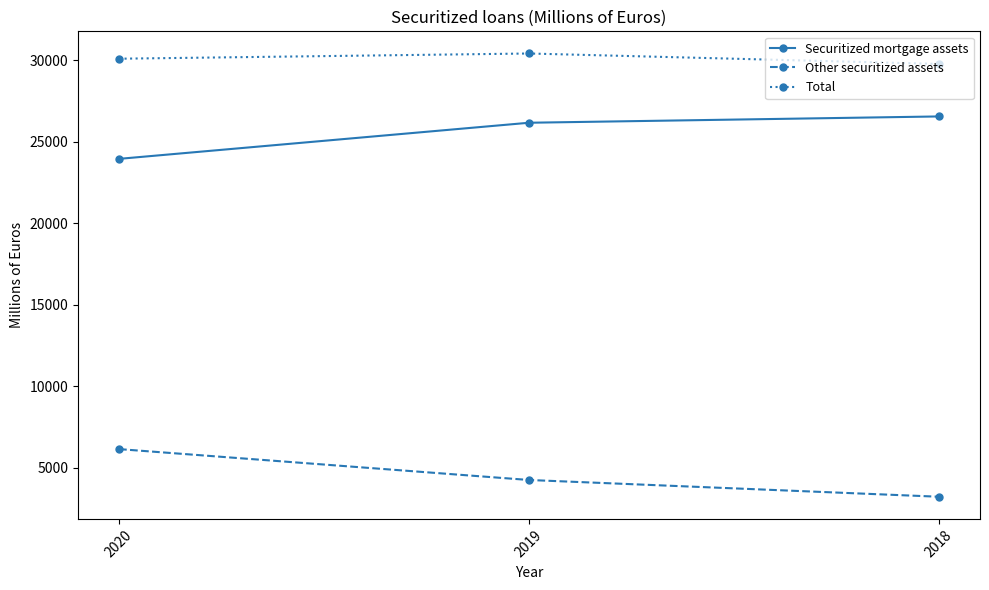

List the series in order of their overall mean, lowest first.

Other securitized assets, Securitized mortgage assets, Total